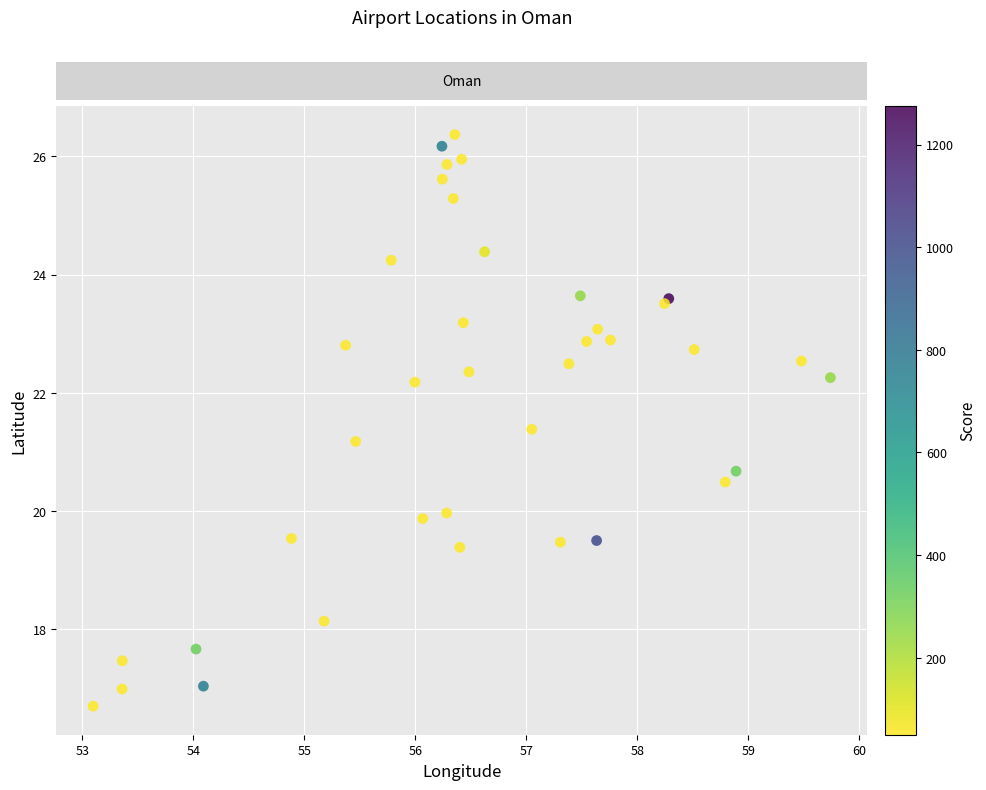

What Y value in the scatter plot is closest to 21?

21.2